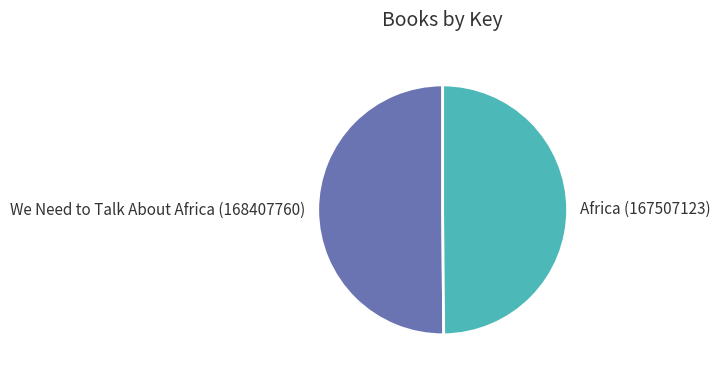

The We Need to Talk About Africa (168407760) slice represents 35% of the pie. True or false?

False